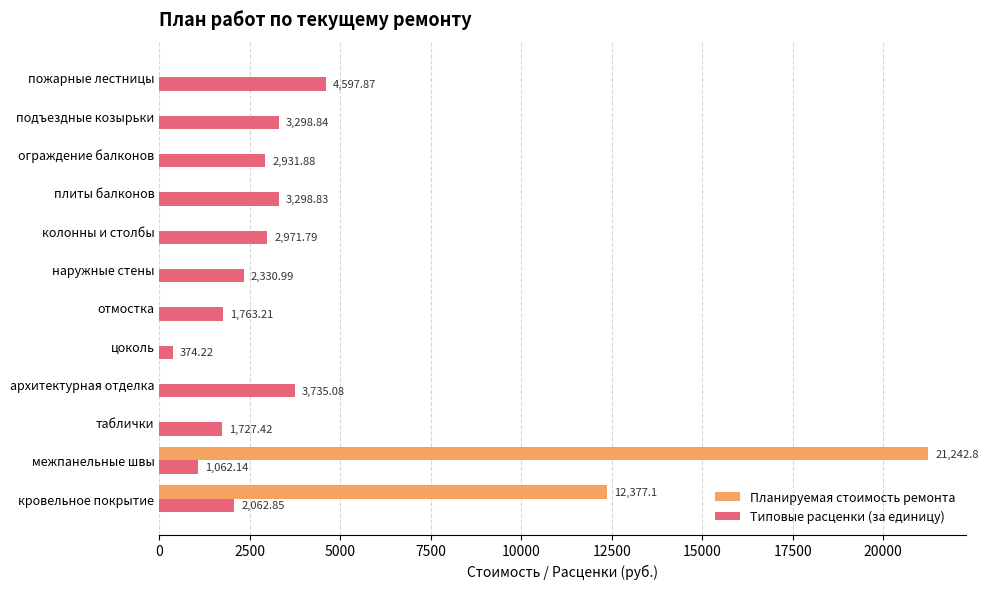

Between межпанельные швы and колонны и столбы, which series saw the biggest shift?

Планируемая стоимость ремонта